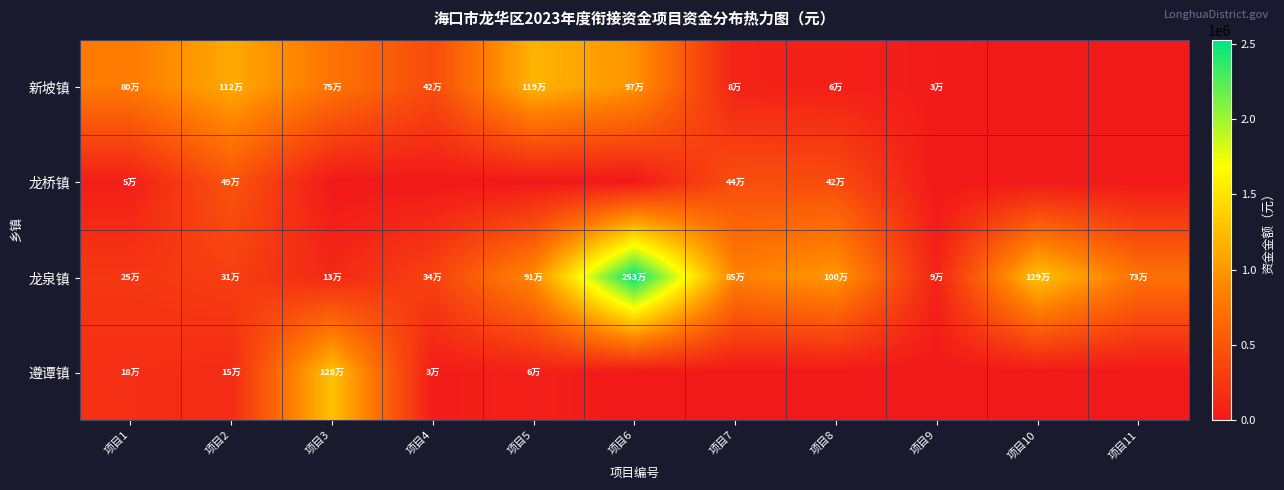

Reading left to right, transcribe all the data shown in this chart.

新坡镇: 项目1=800000.0	项目2=1120000.0	项目3=753000.0	项目4=418640.9	项目5=1188464.7	项目6=973044.0	项目7=83200.0	项目8=63865.5	项目9=29845.6	项目10=0.0	项目11=0.0
龙桥镇: 项目1=50000.0	项目2=494160.0	项目3=0.0	项目4=0.0	项目5=0.0	项目6=0.0	项目7=441091.4	项目8=422084.0	项目9=0.0	项目10=0.0	项目11=0.0
龙泉镇: 项目1=250000.0	项目2=307000.0	项目3=130000.0	项目4=340000.0	项目5=910000.0	项目6=2525783.4	项目7=845200.0	项目8=1000000.0	项目9=86848.0	项目10=1289267.7	项目11=734594.9
遵谭镇: 项目1=180000.0	项目2=150000.0	项目3=1277662.4	项目4=29845.6	项目5=63600.0	项目6=0.0	项目7=0.0	项目8=0.0	项目9=0.0	项目10=0.0	项目11=0.0